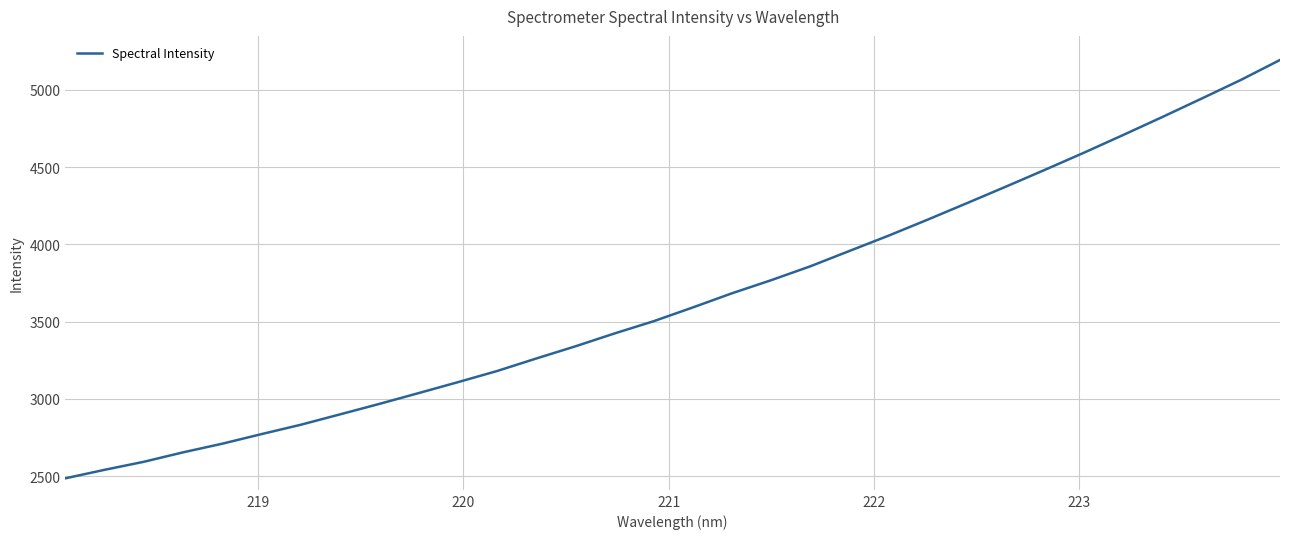

What is the maximum value shown in the chart?

5192.4